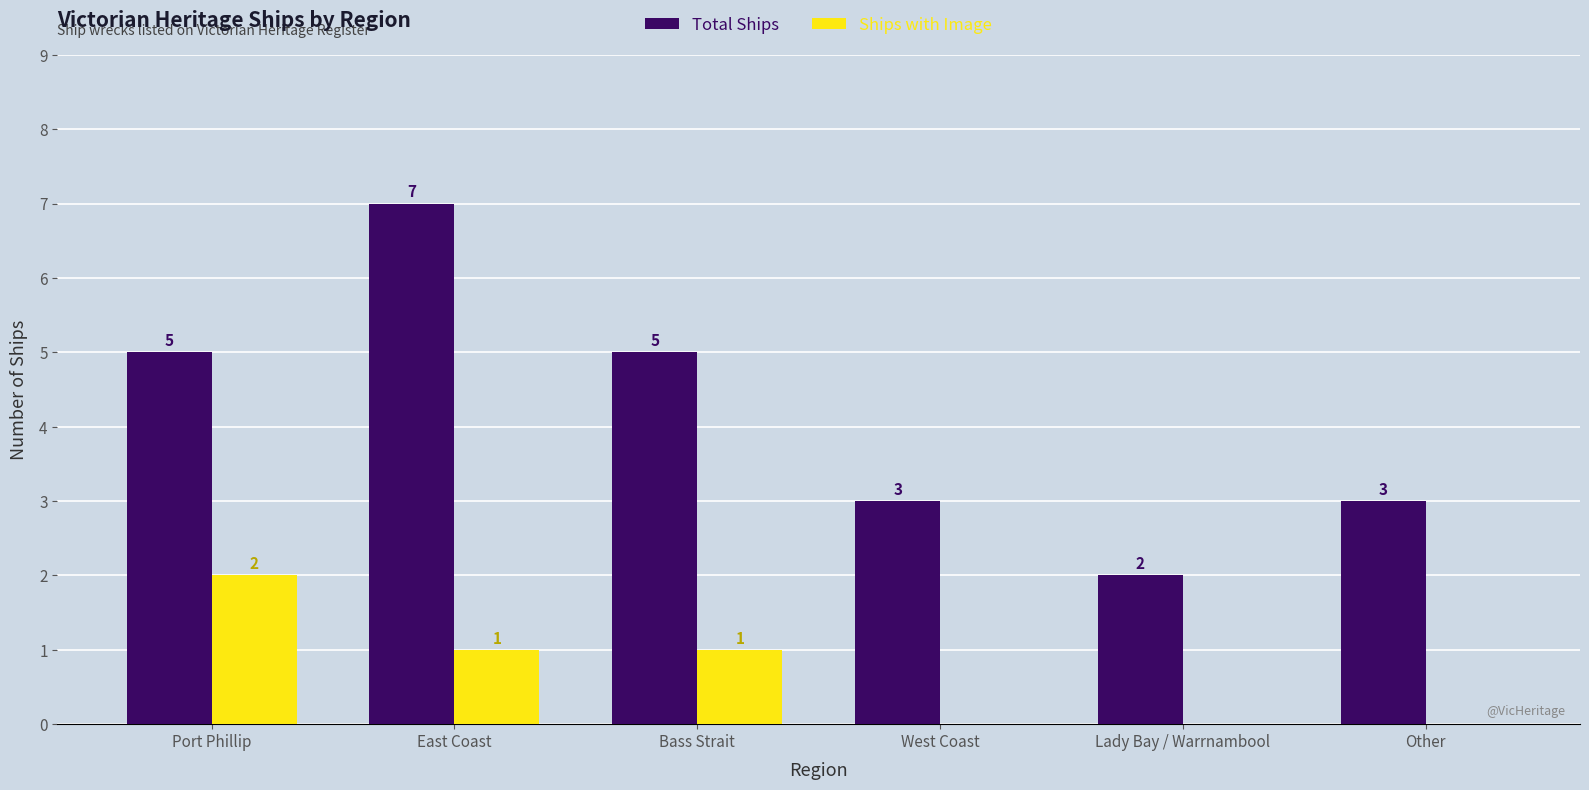

Is it true that Ships with Image equals 1 at West Coast?

False